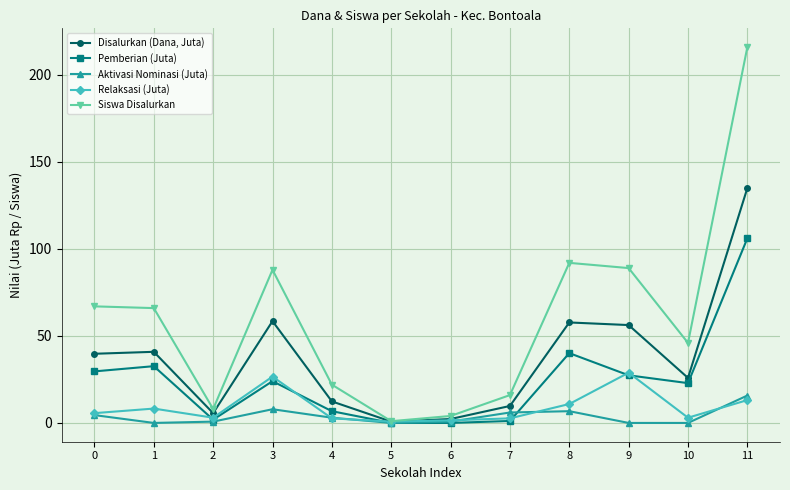

Which series has the largest range (max minus min)?

Siswa Disalurkan